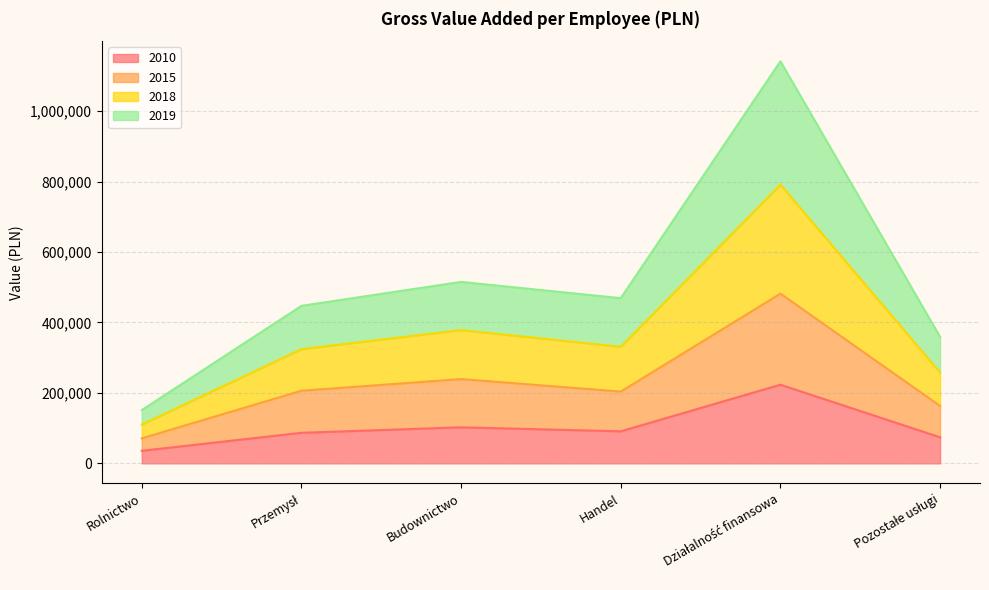

At how many categories does at least one series exceed 1000081?

1